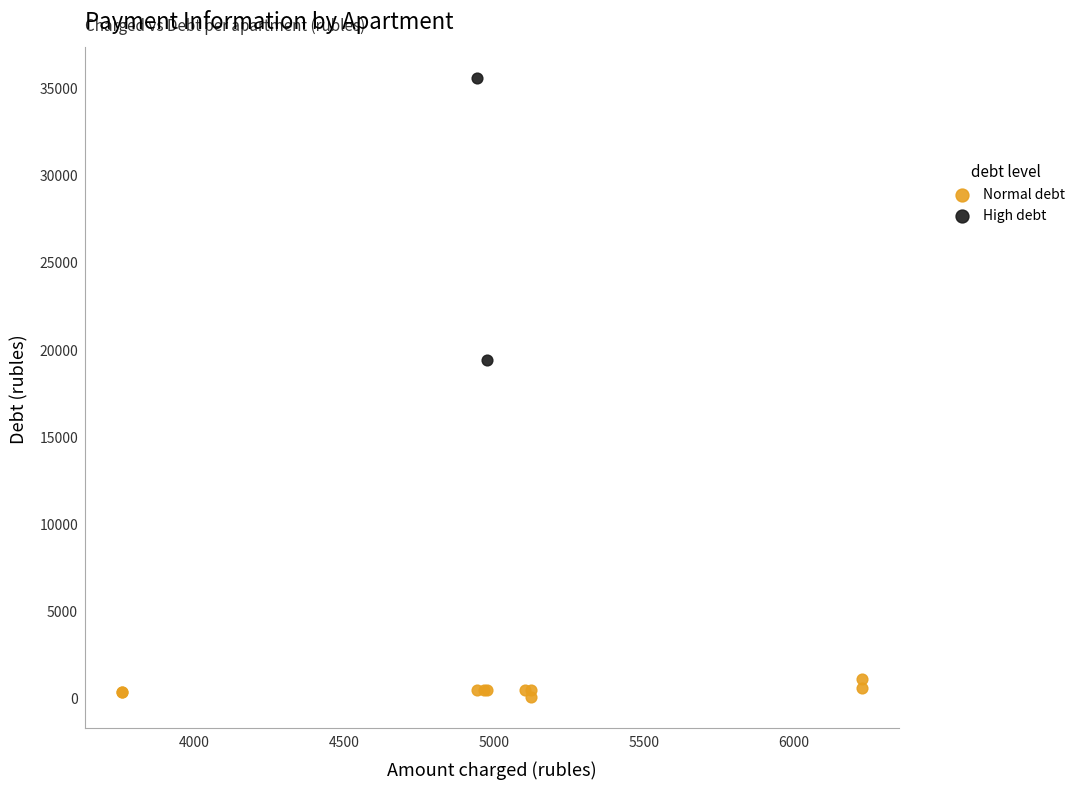

Which series has the widest spread of Y values?

High debt